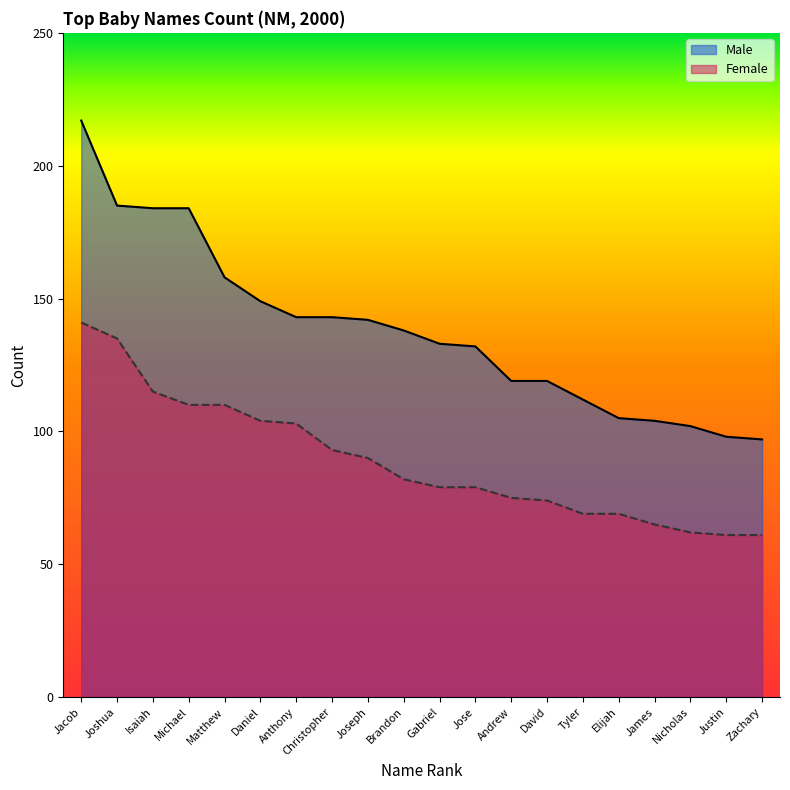

Is it true that Male equals 104 at James?

True